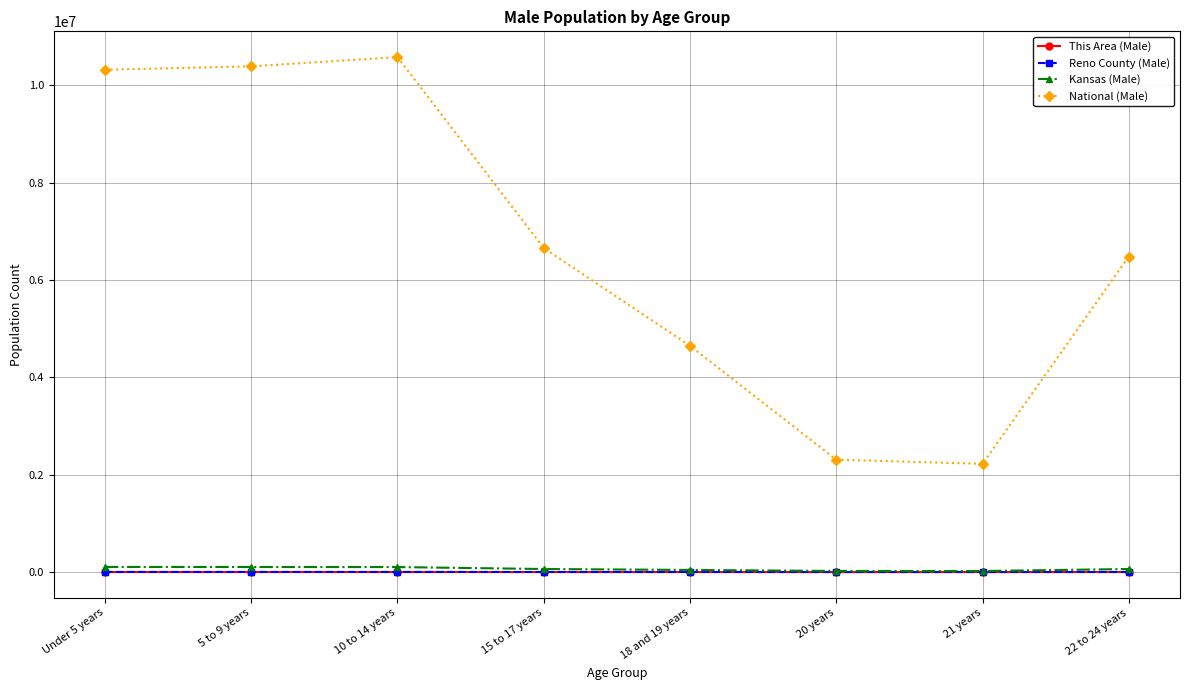

True or false: National (Male) has more than 1 points higher than both neighbors.

False